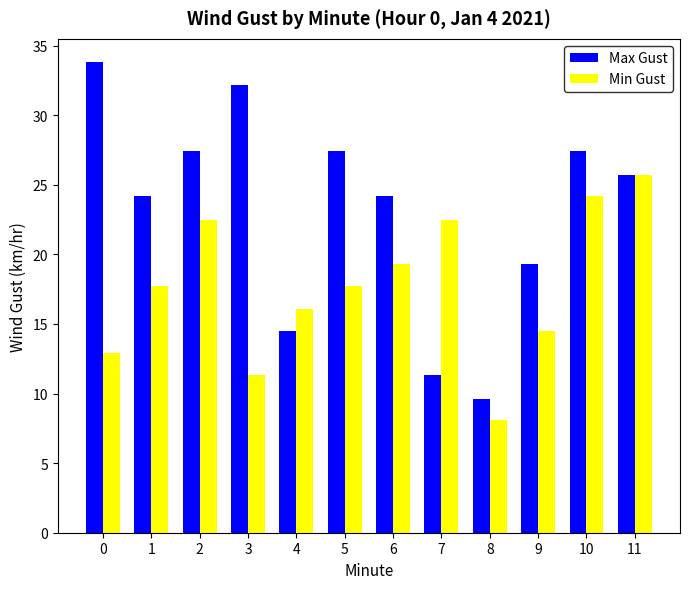

At which label does Min Gust first exceed 17?

1